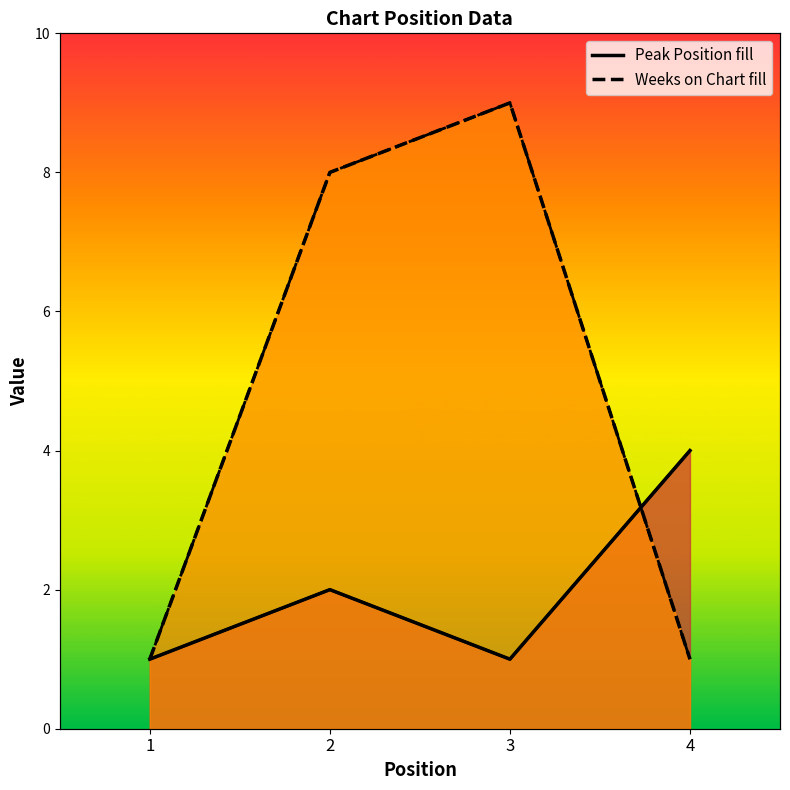

At how many categories does at least one series exceed 3?

3